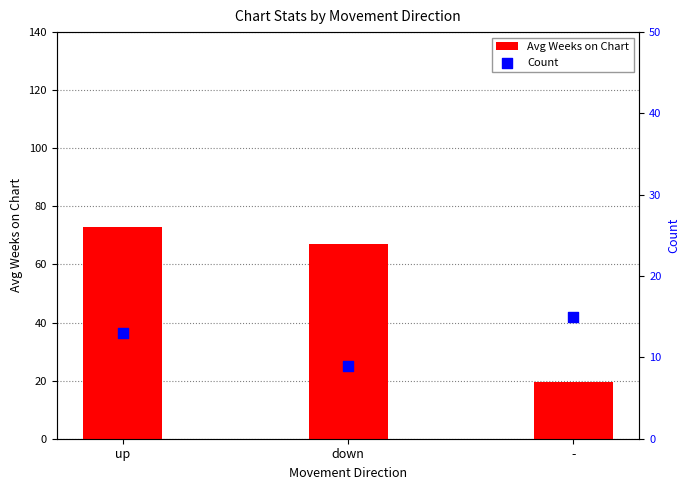

What are all the series names shown in the legend?

Avg Weeks on Chart, Count